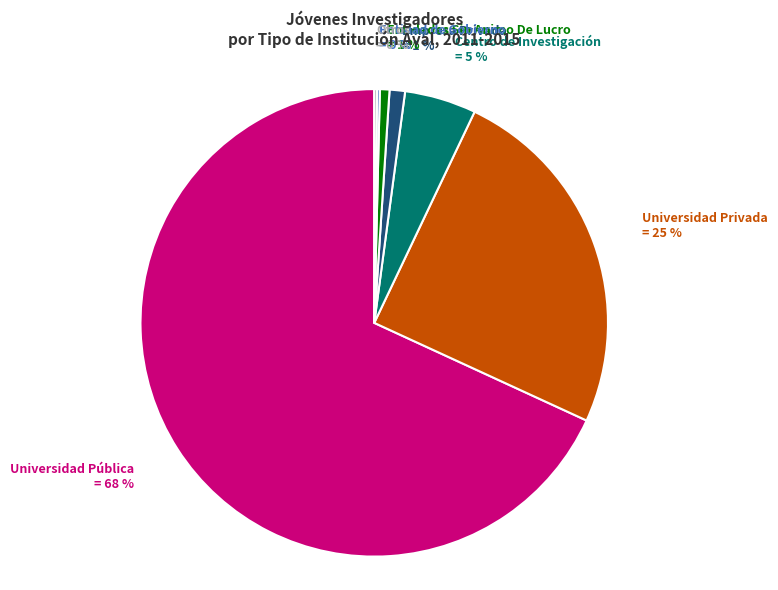

What is the majority slice?

Universidad Pública